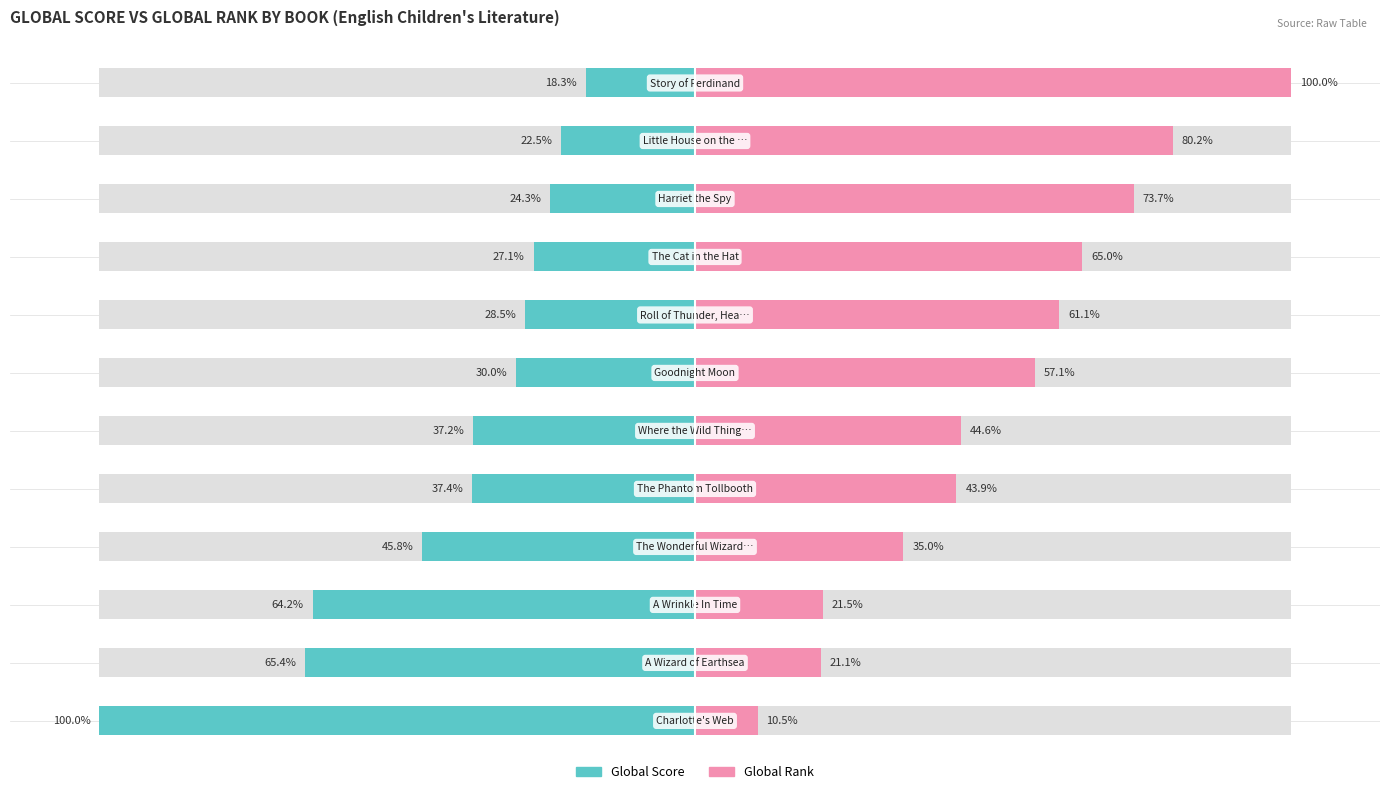

Reading right to left, transcribe all the data shown in this chart.

Global Score: -18.3	-22.5	-24.3	-27.1	-28.5	-30.0	-37.2	-37.4	-45.8	-64.2	-65.4	-100.0
Global Rank: 100.0	80.2	73.7	65.0	61.1	57.1	44.6	43.9	35.0	21.5	21.1	10.5